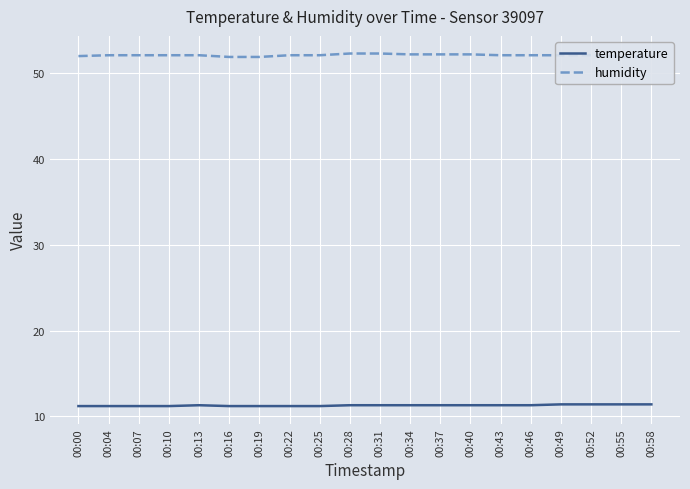

Which has a higher value, 00:10 or 00:28?

00:28